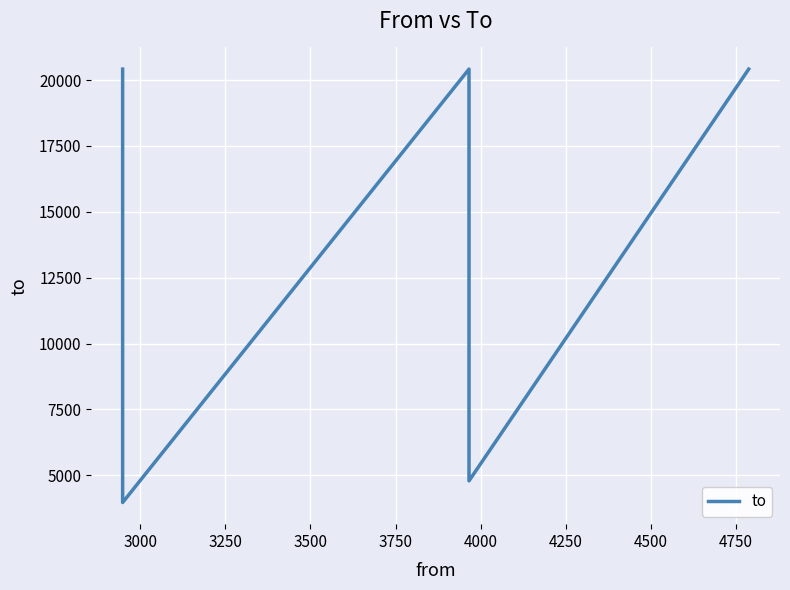

True or false: the data has more than 1 interior local peaks.

False